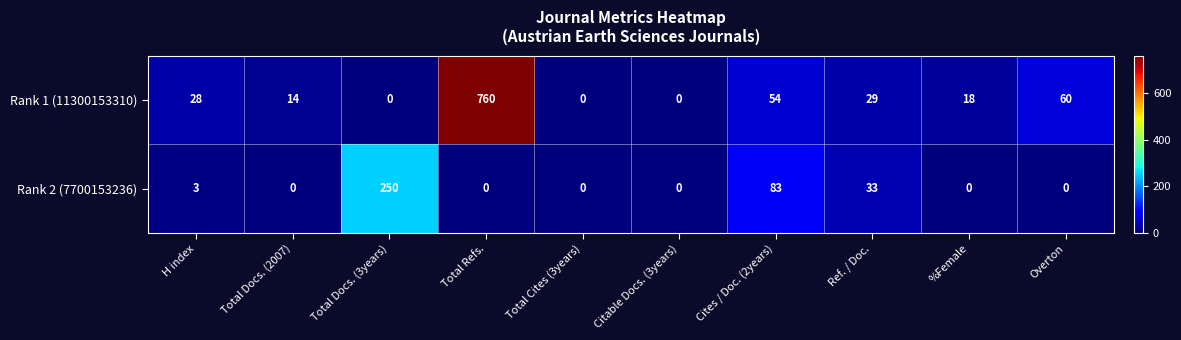

List the series in order of their peak value, highest first.

Rank 1 (11300153310), Rank 2 (7700153236)